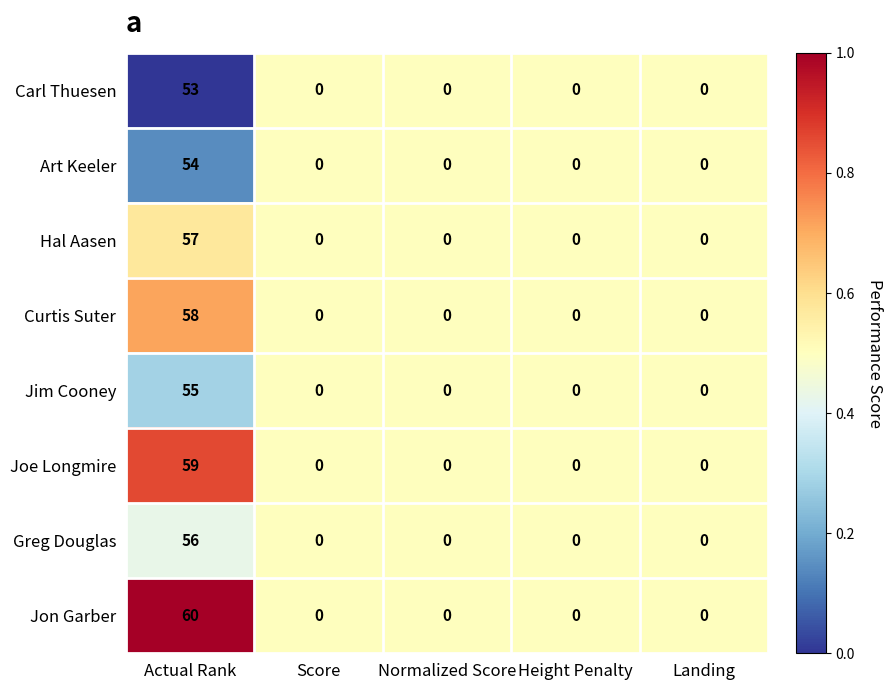

The value of Carl Thuesen at Actual Rank is 72. True or false?

False